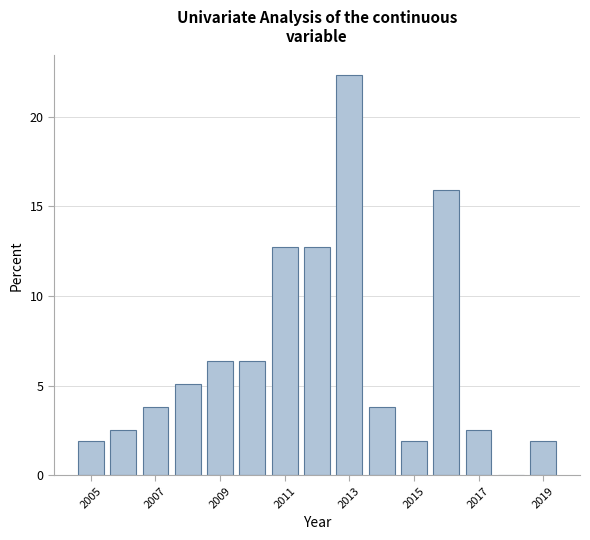

Reading left to right, transcribe this chart: for each bar, give the range it covers on the x-axis and its height. Neither the bar edges nor the heights are printed on the chart, so give them approximately, as read against the axes.

2004.5 to 2005.5: 2.0
2005.5 to 2006.5: 2.5
2006.5 to 2007.5: 4.0
2007.5 to 2008.5: 5.0
2008.5 to 2009.5: 6.5
2009.5 to 2010.5: 6.5
2010.5 to 2011.5: 12.5
2011.5 to 2012.5: 12.5
2012.5 to 2013.5: 22.5
2013.5 to 2014.5: 4.0
2014.5 to 2015.5: 2.0
2015.5 to 2016.5: 16.0
2016.5 to 2017.5: 2.5
2017.5 to 2018.5: 0
2018.5 to 2019.5: 2.0